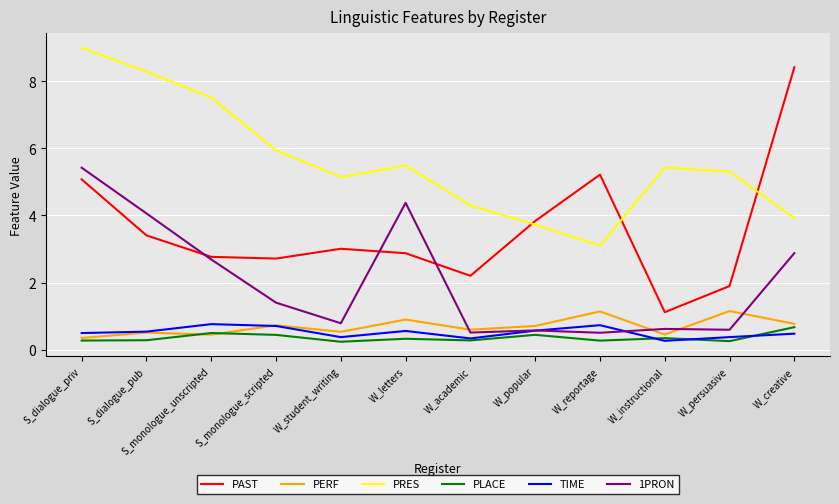

What is the spread (max minus min) of values at W_creative?

7.9